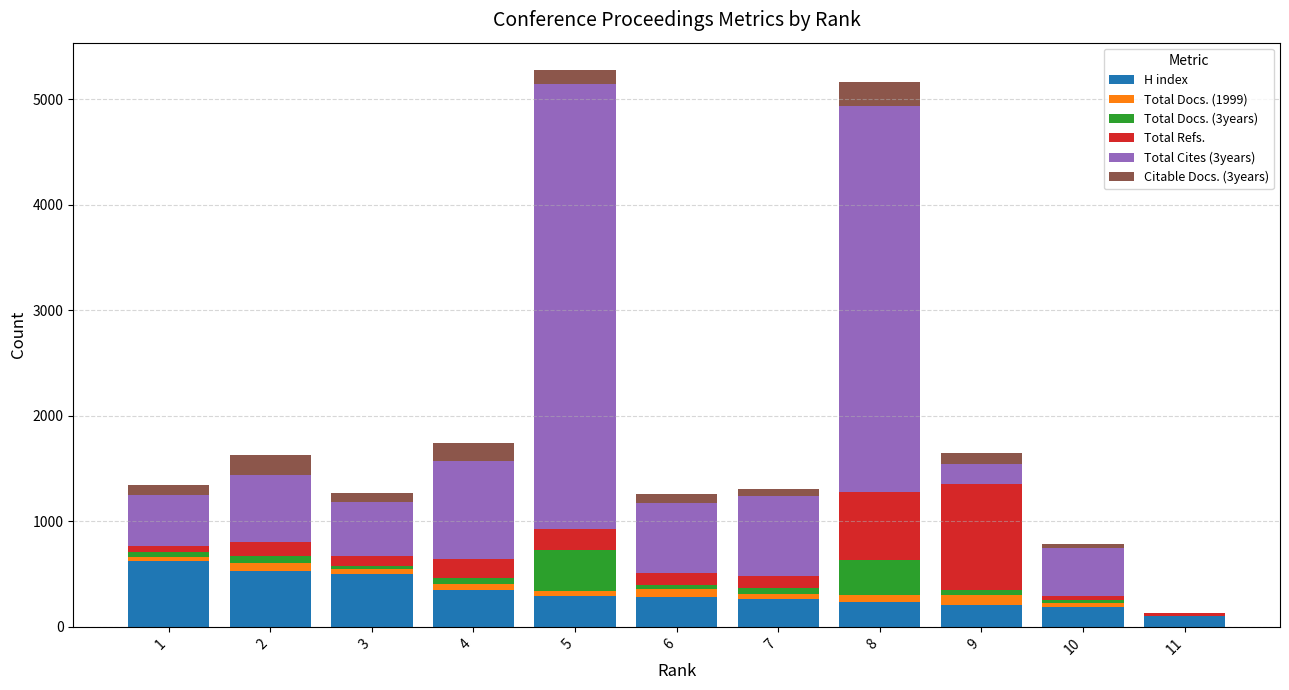

What is the maximum value for H index?

622